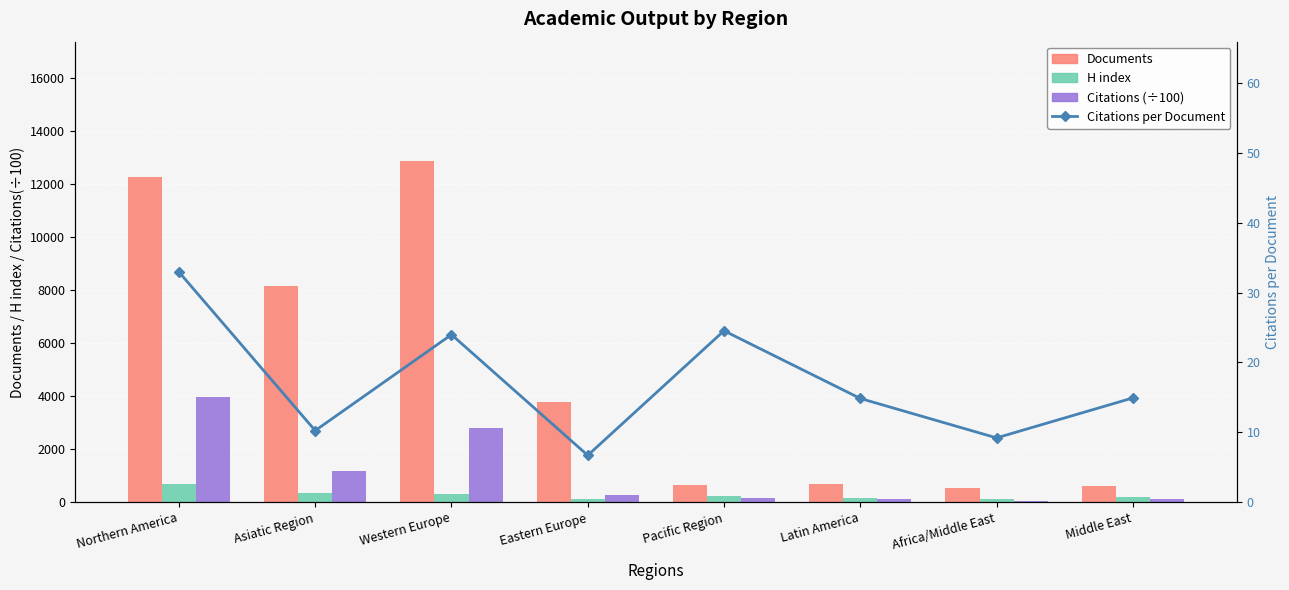

What is the total value across all series at Latin America?

949.3